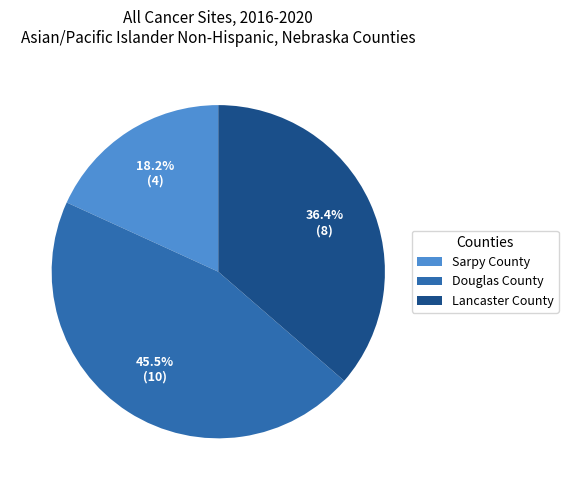

Rank the categories by value from highest to lowest.

Douglas County, Lancaster County, Sarpy County